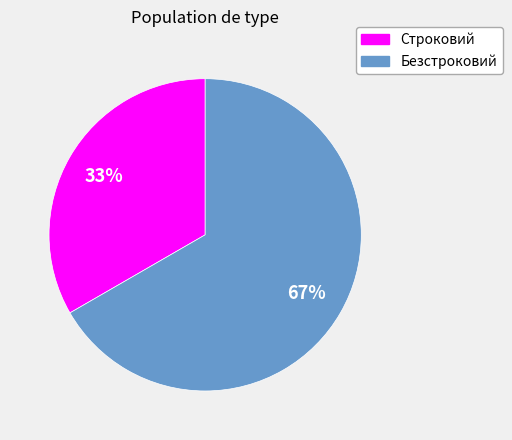

Rank the categories by value from highest to lowest.

Безстроковий, Строковий